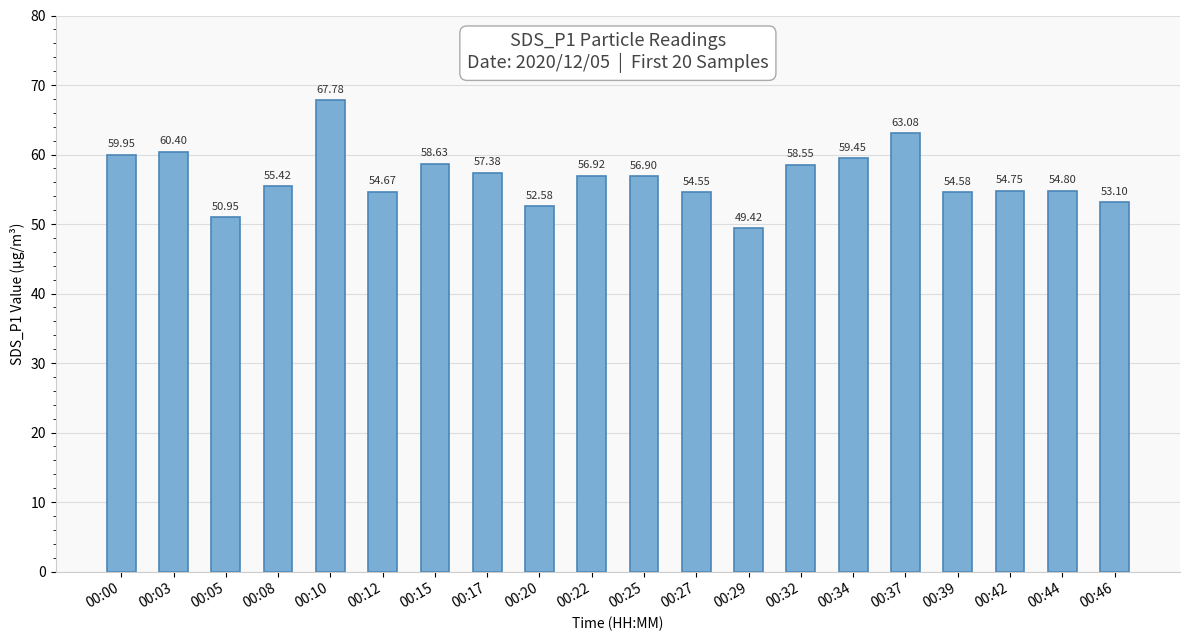

What is the approximate value at 00:03?

60.4